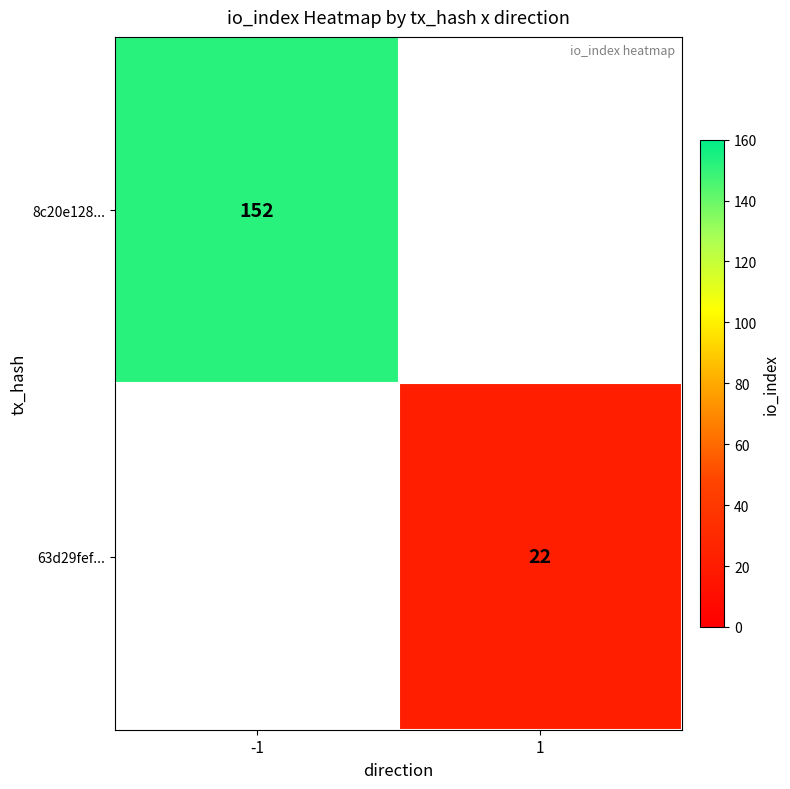

Is it true that 8c20e128... equals 254.3 at -1?

False